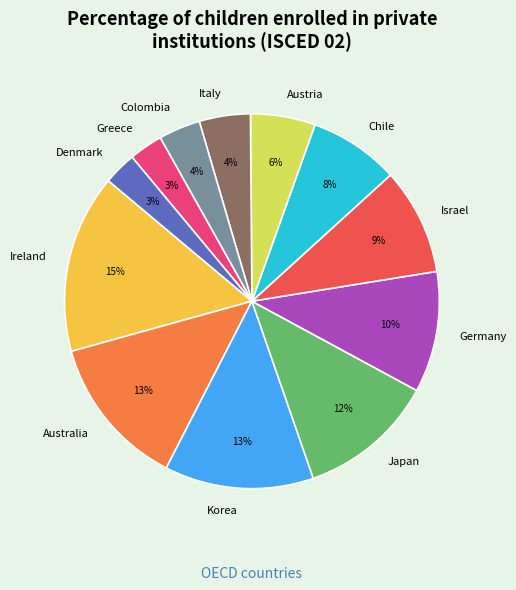

Count the number of slices in the pie.

12